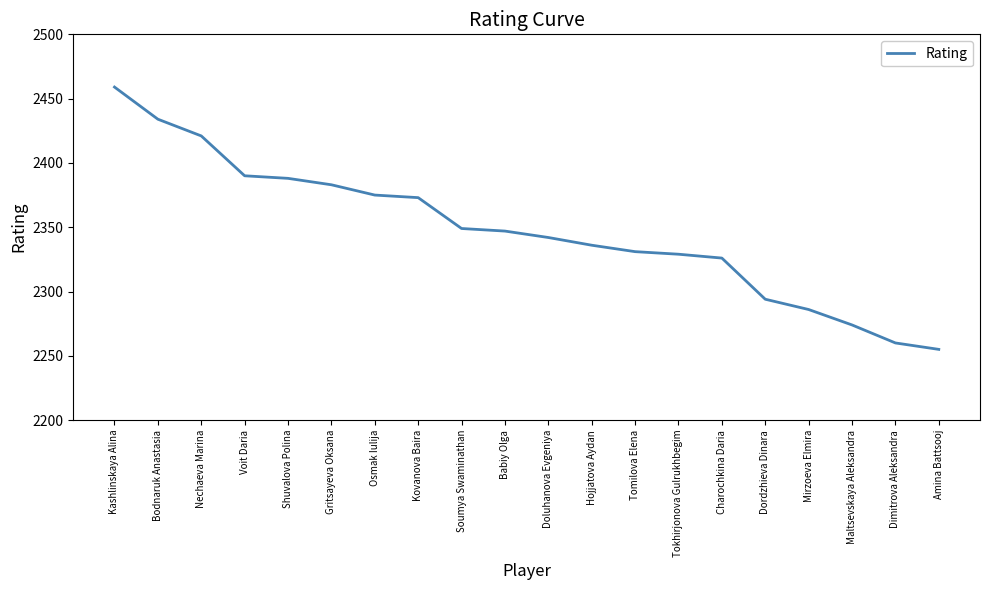

What is the change in value from Hojjatova Aydan to Tokhirjonova Gulrukhbegim?

-7